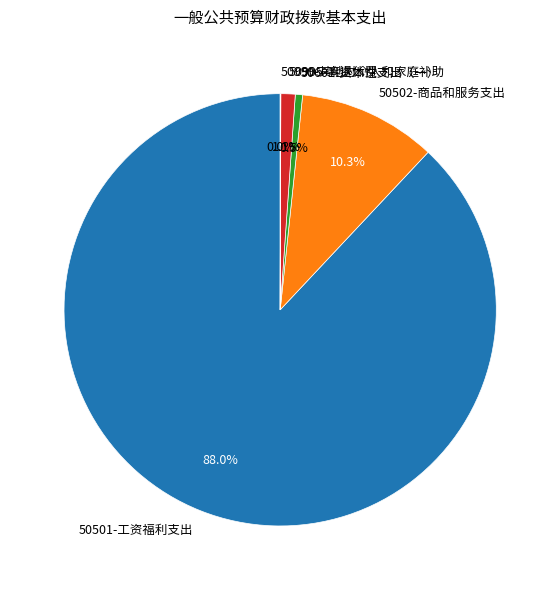

The 50502-商品和服务支出 slice represents 3% of the pie. True or false?

False